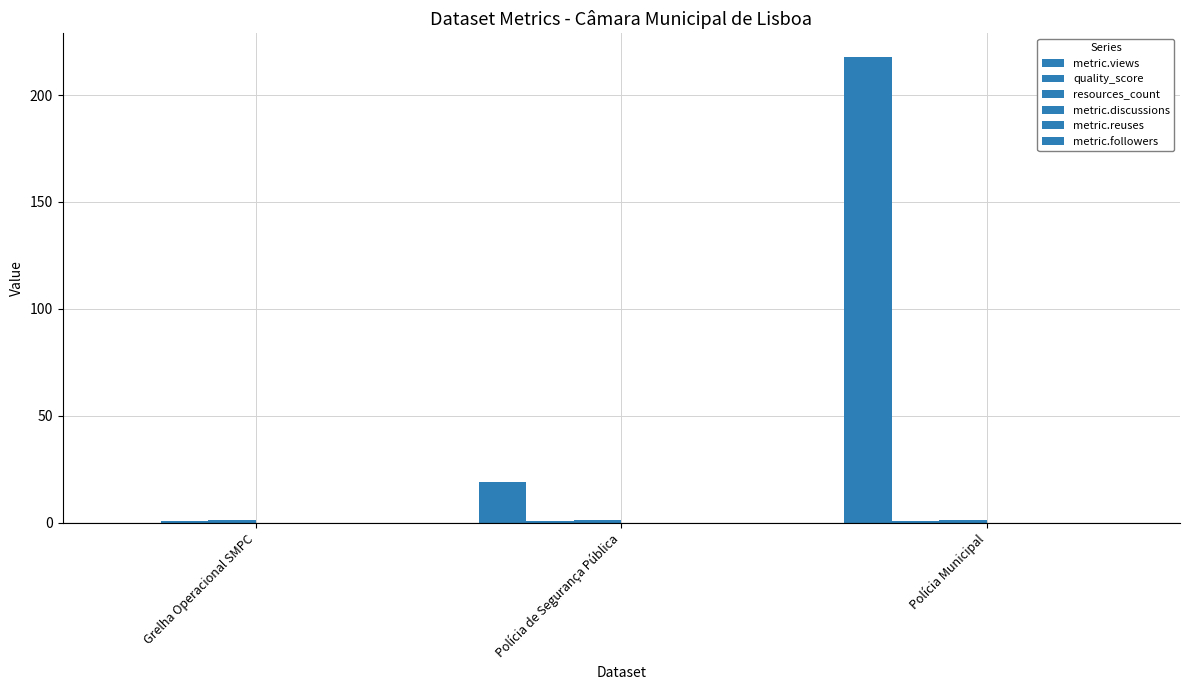

Is the value of quality_score at Polícia Municipal greater than the value of resources_count at Polícia Municipal?

No